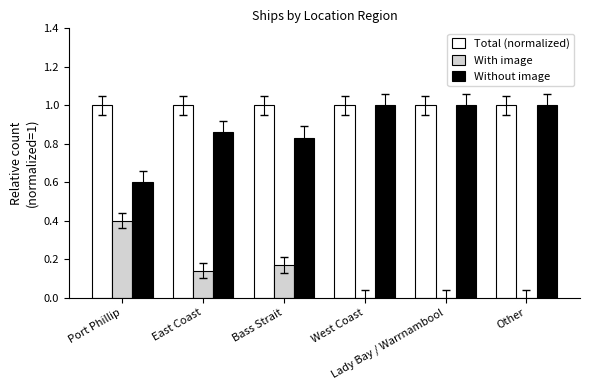

Are the bars grouped side by side (vs. stacked)?

Yes